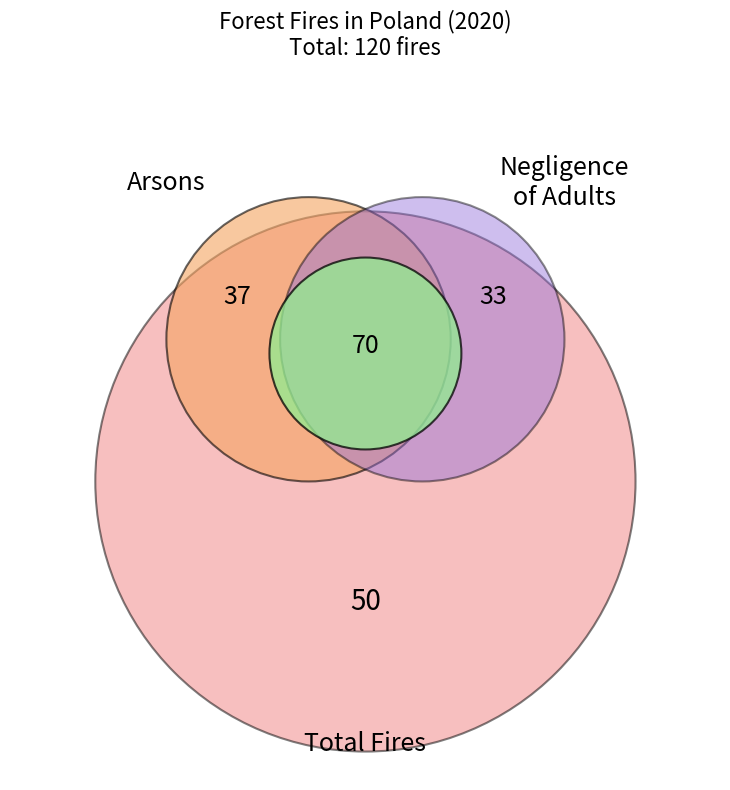

Is there any slice that represents more than half of the pie?

No